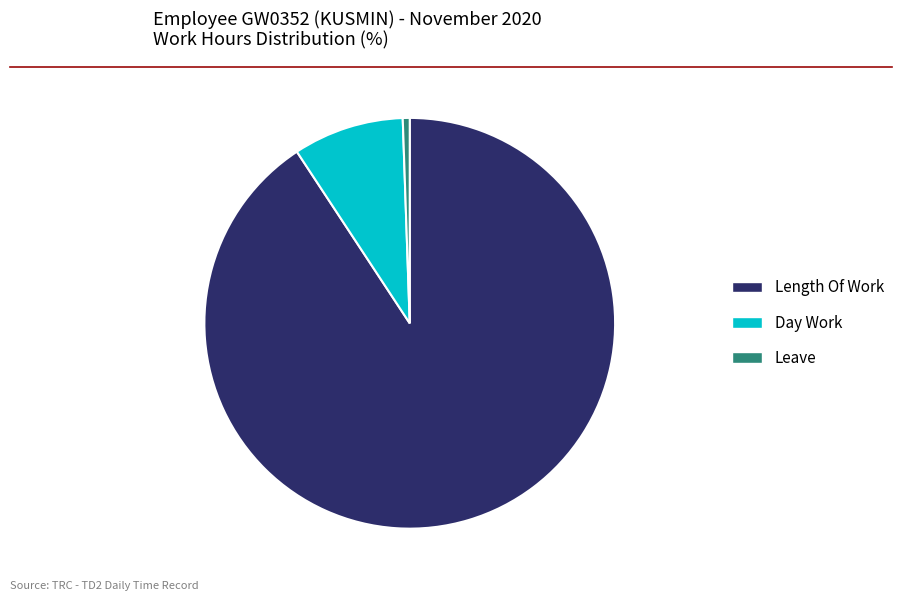

Rank the categories by value from highest to lowest.

Length Of Work, Day Work, Leave